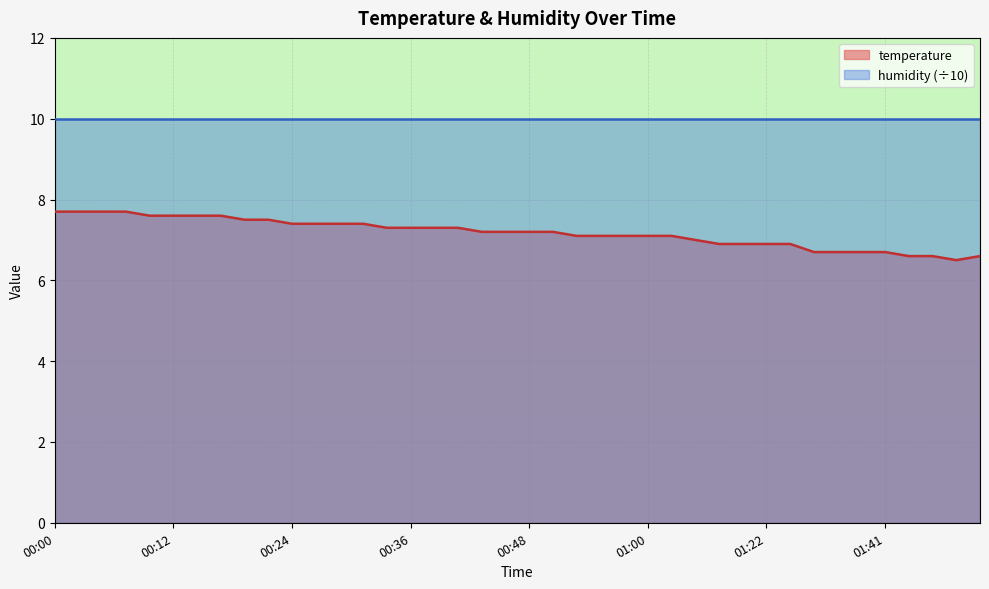

At which category does the data reach its first local valley?

01:49